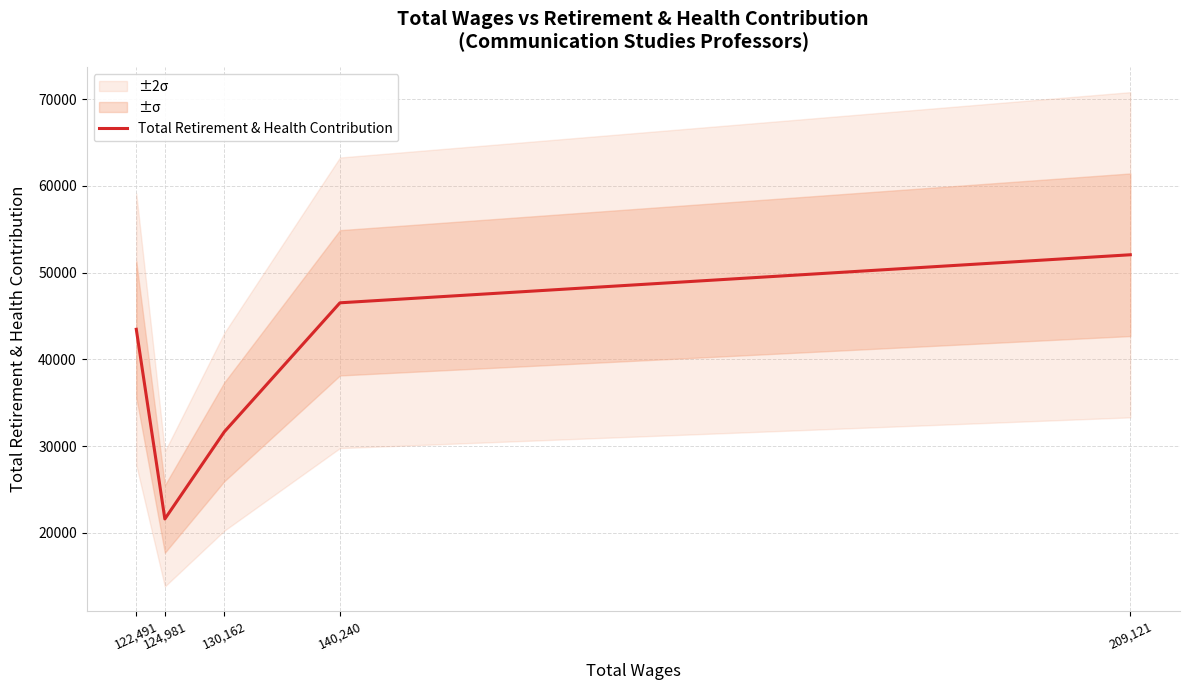

What is the value of the 1st point from the left?

43470